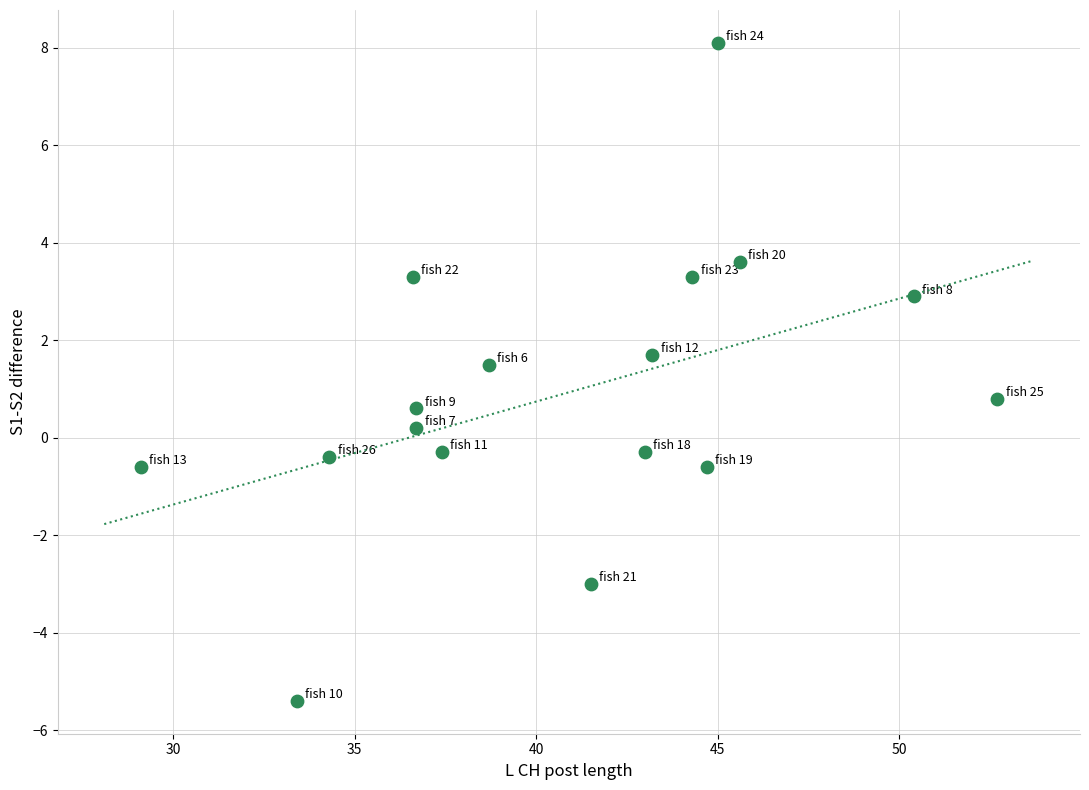

What is the range of X values (max minus min)?

23.6